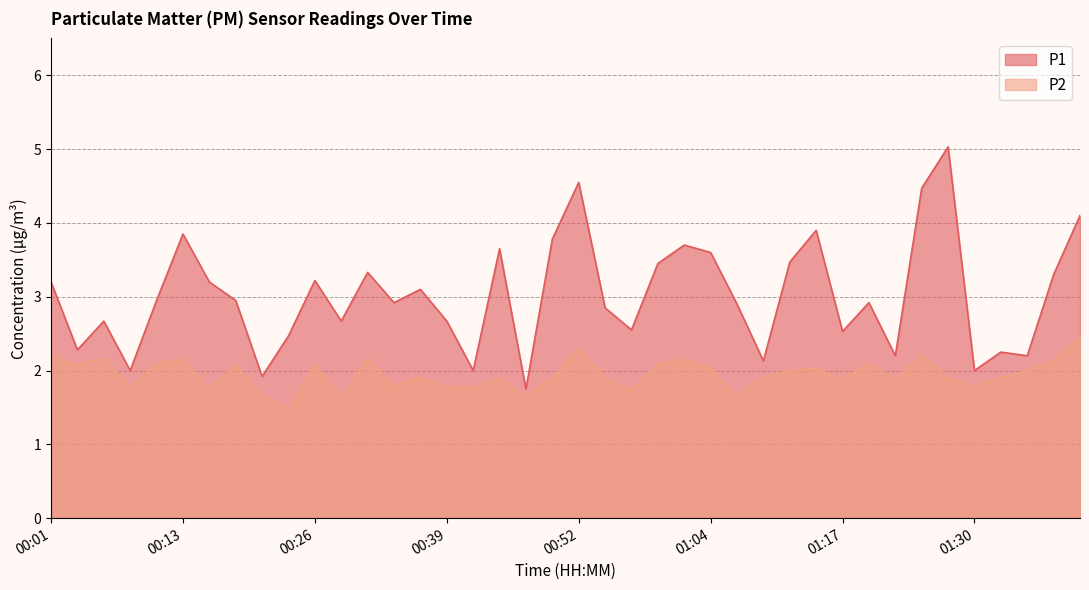

How many interior local valleys does the P1 series have?

13